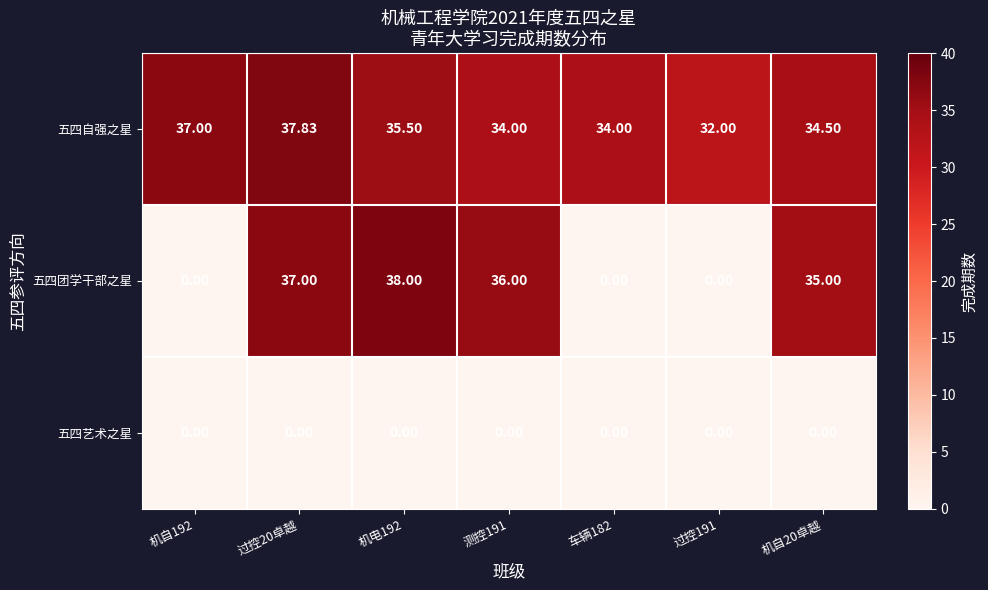

Rank the series at 机自20卓越 from highest to lowest value.

五四团学干部之星, 五四自强之星, 五四艺术之星